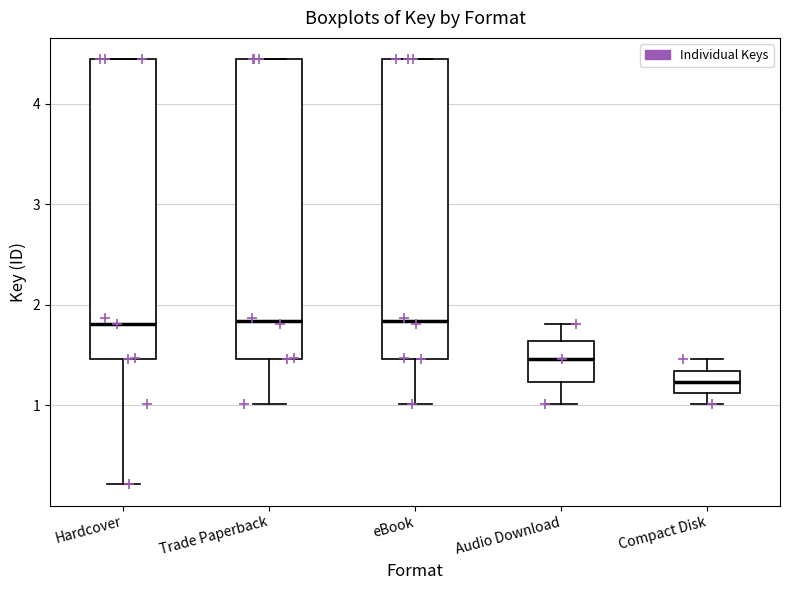

Reading left to right, read every box against the y-axis: the position of its median line, the range the box covers, and the ends of its whiskers. The values are not printed on the chart, so give them approximately, as read against the axis.

Hardcover: median 1.8, box 1.5 to 4.4, whiskers 0.2 to 4.4
Trade Paperback: median 1.8, box 1.5 to 4.4, whiskers 1.0 to 4.4
eBook: median 1.8, box 1.5 to 4.4, whiskers 1.0 to 4.4
Audio Download: median 1.5, box 1.2 to 1.6, whiskers 1.0 to 1.8
Compact Disk: median 1.2, box 1.1 to 1.3, whiskers 1.0 to 1.5